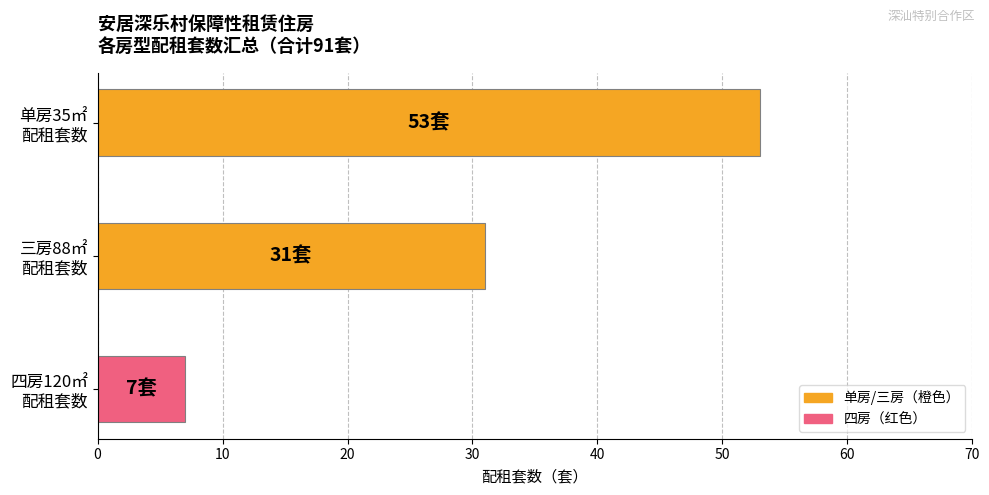

Reading top to bottom, what are all the values shown in this chart?

53	31	7